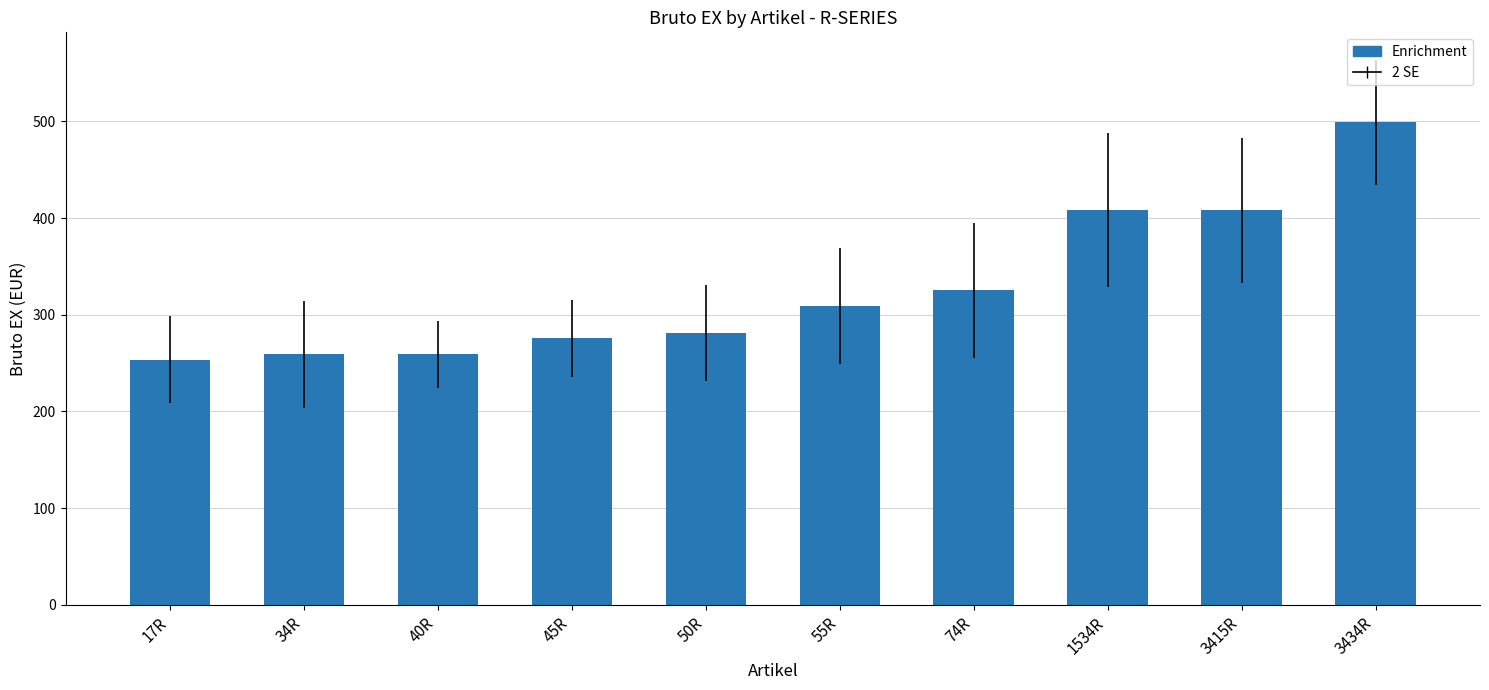

What is the ratio of the value at 45R to the value at 3415R?

0.7